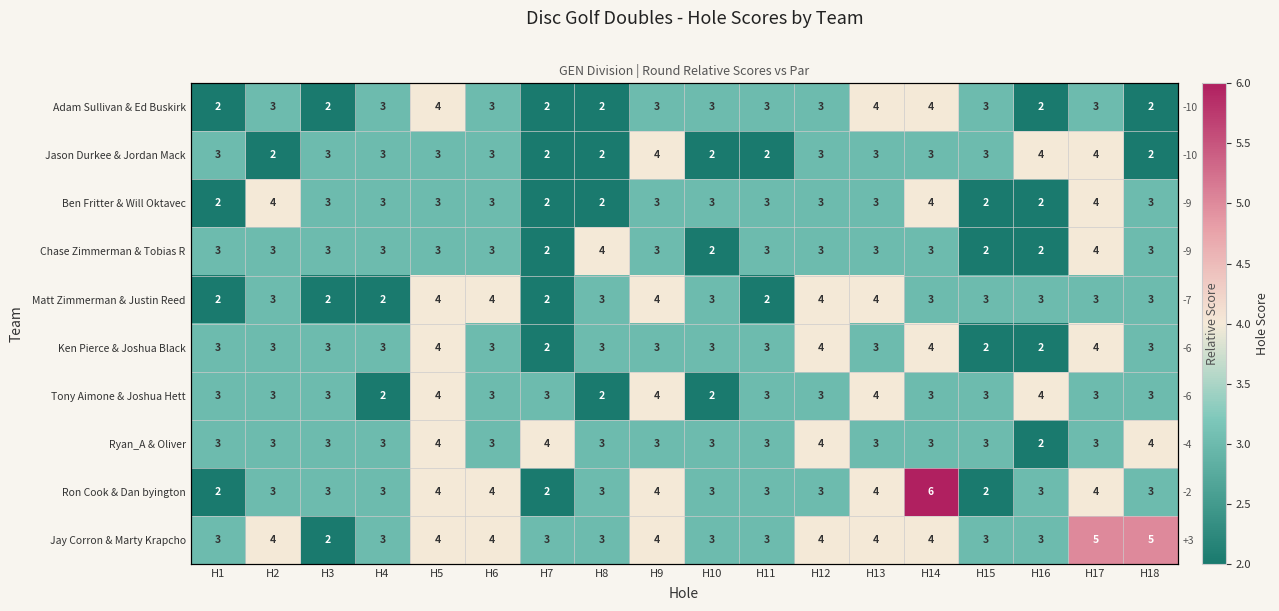

Between H12 and H15, which series saw the biggest shift?

Ken Pierce & Joshua Black